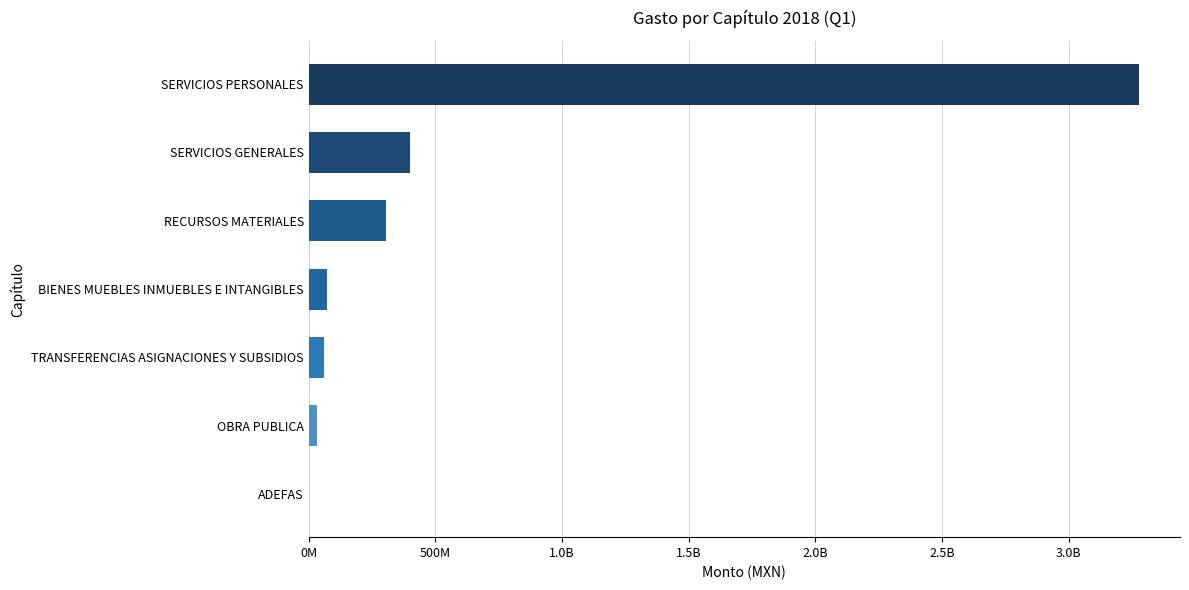

Are the bars horizontal?

Yes